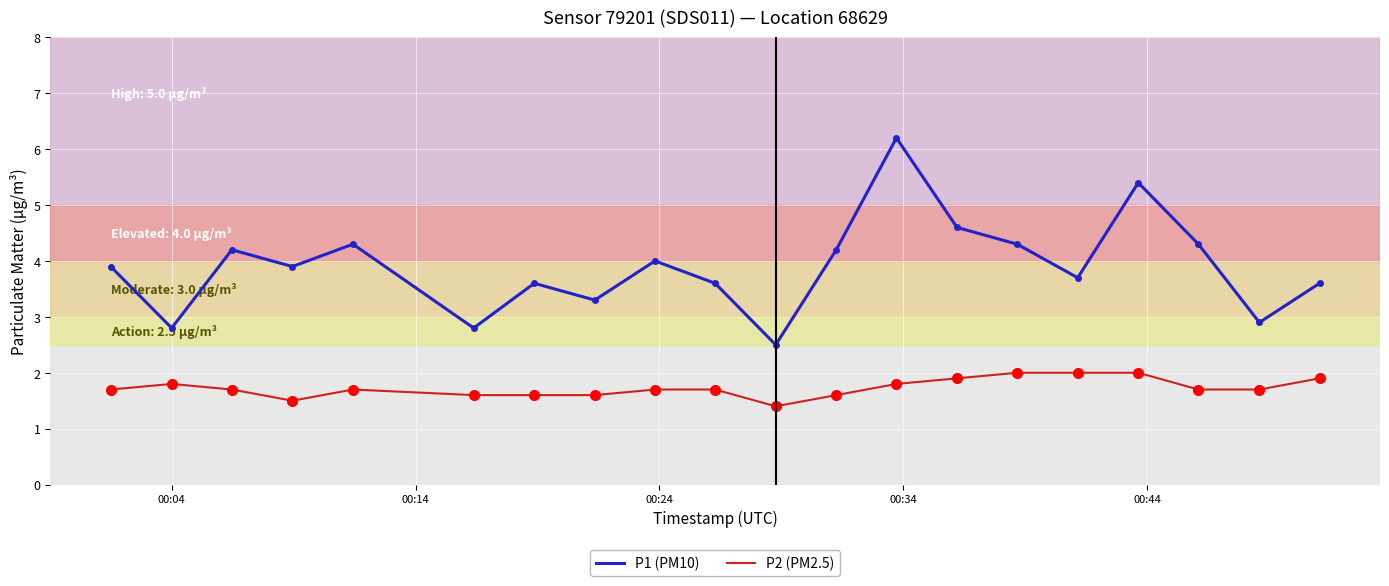

What is the lowest value of the P2 (PM2.5) series?

1.4